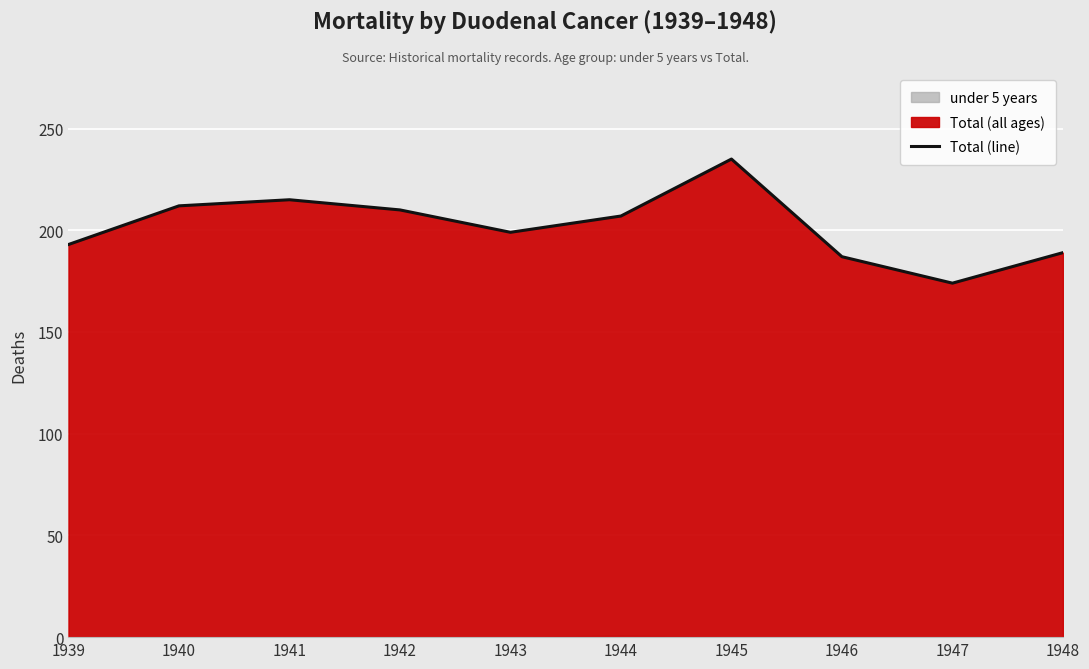

At which label is the value closest to 204?

1944